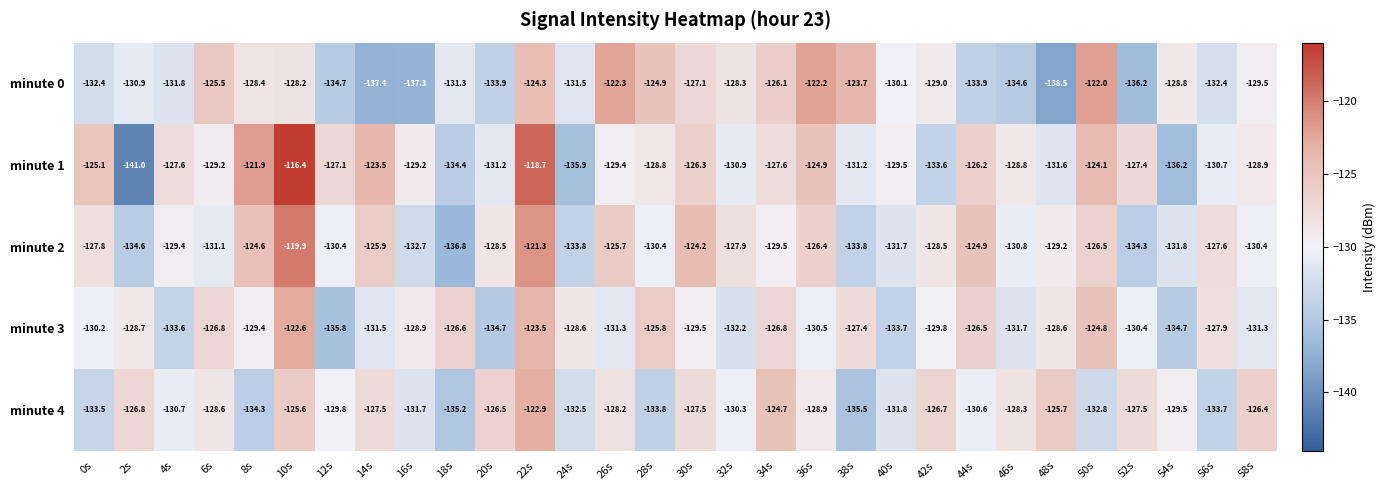

What is the average value of the minute 1 series?

-128.6